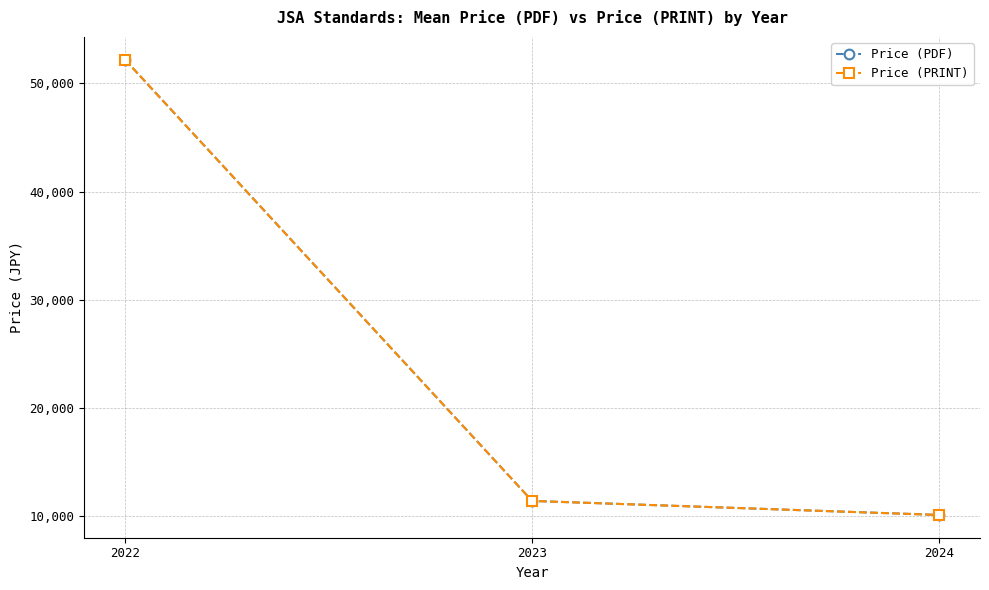

Is the value of Price (PRINT) at 2022 greater than the value of Price (PDF) at 2023?

Yes